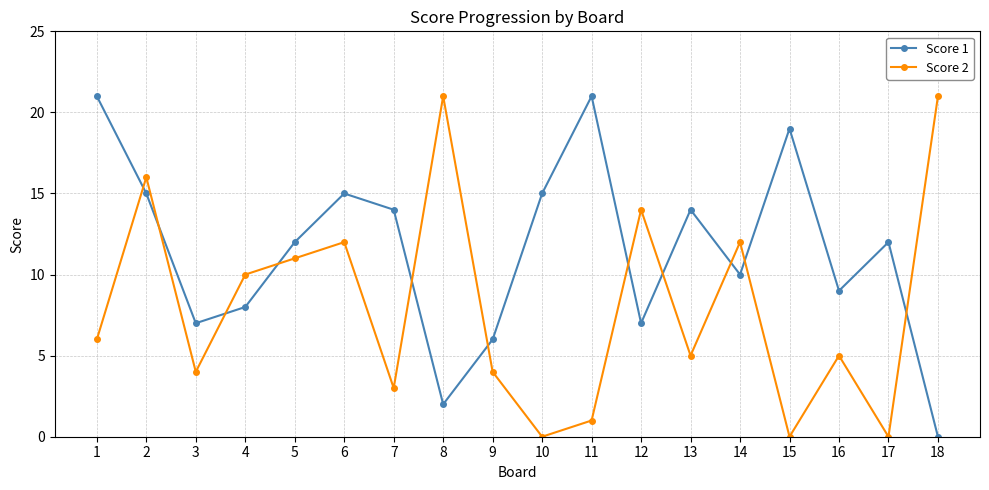

Is it true that Score 1 equals 12 at 5?

True